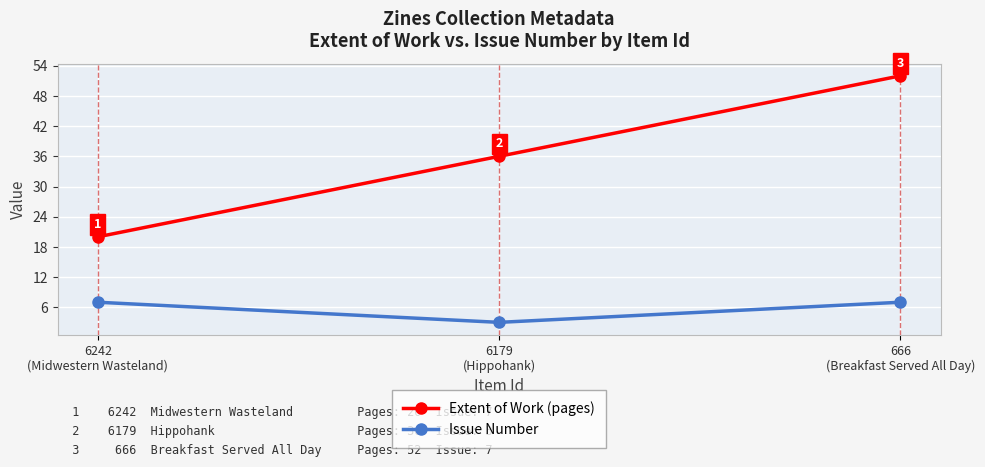

Is it true that Extent of Work (pages) equals 20 at 6242
(Midwestern Wasteland)?

True